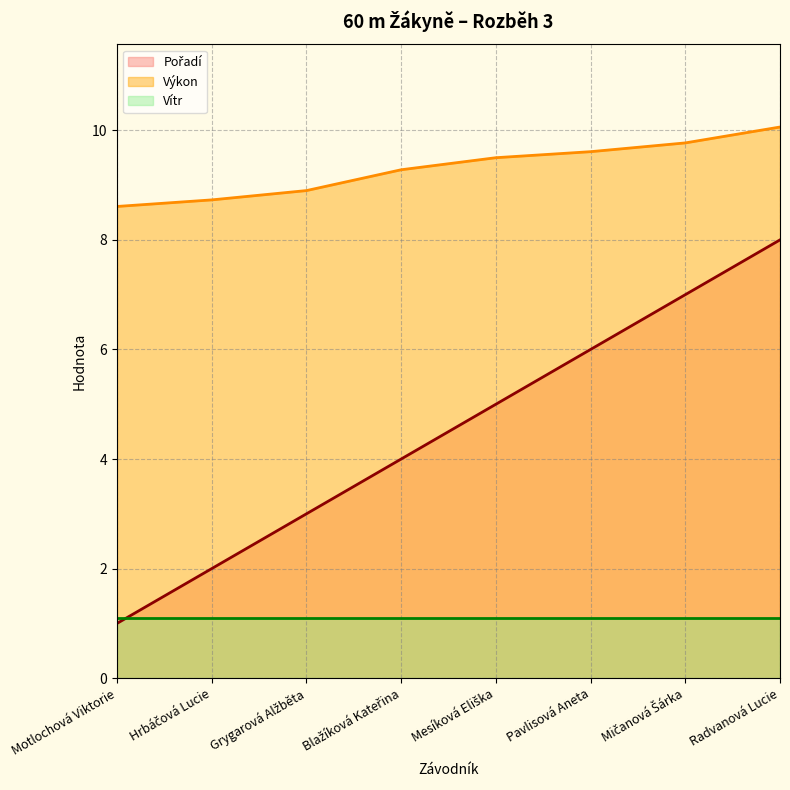

What position from the right is Motlochová Viktorie?

8